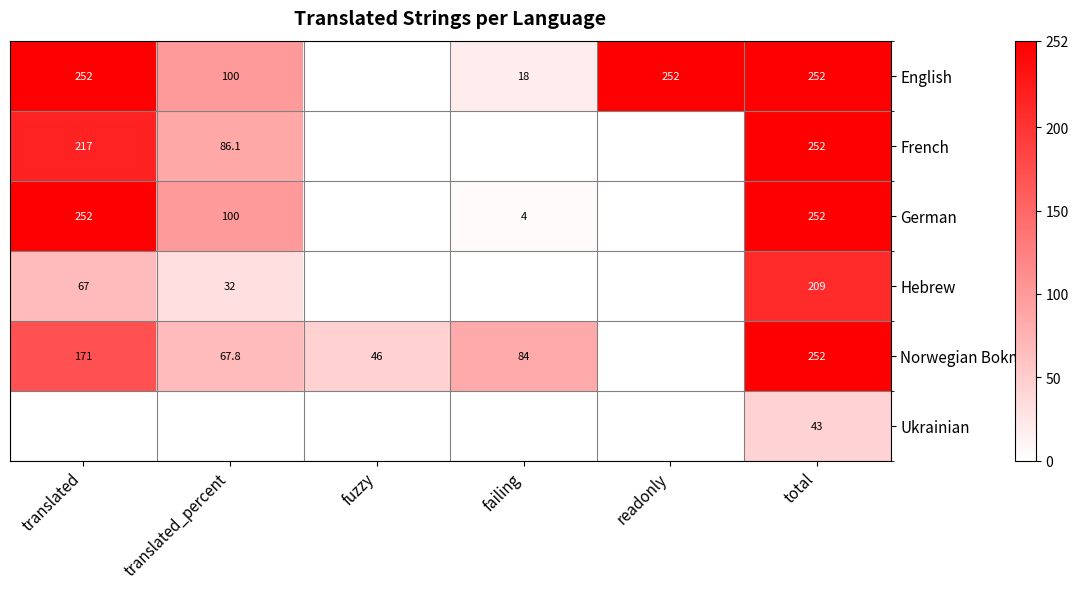

What is the sum of all French values?

555.1